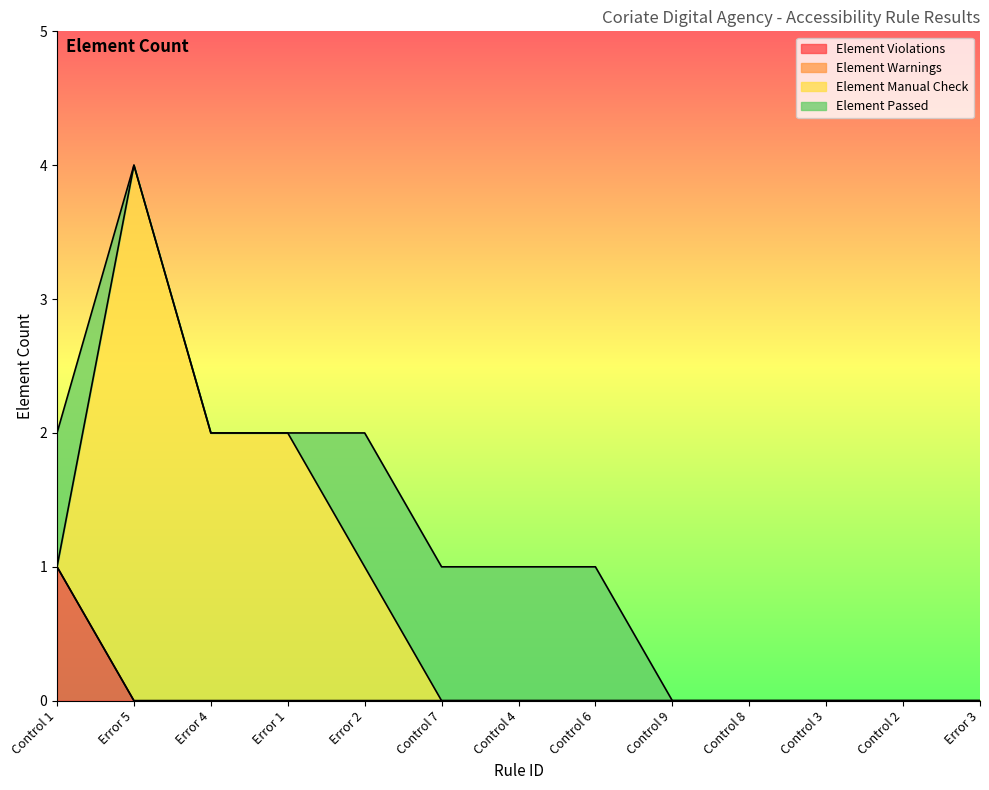

How many interior local peaks does the Element Manual Check series have?

1